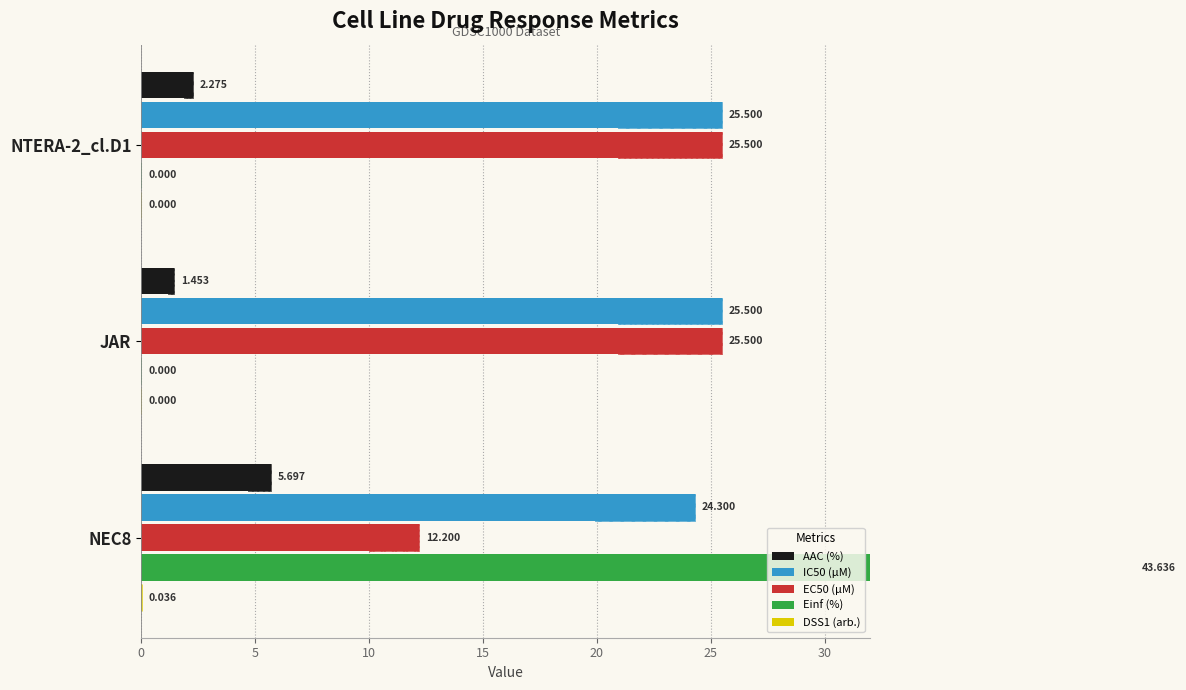

What are all the series names shown in the legend?

AAC (%), IC50 (µM), EC50 (µM), Einf (%), DSS1 (arb.)